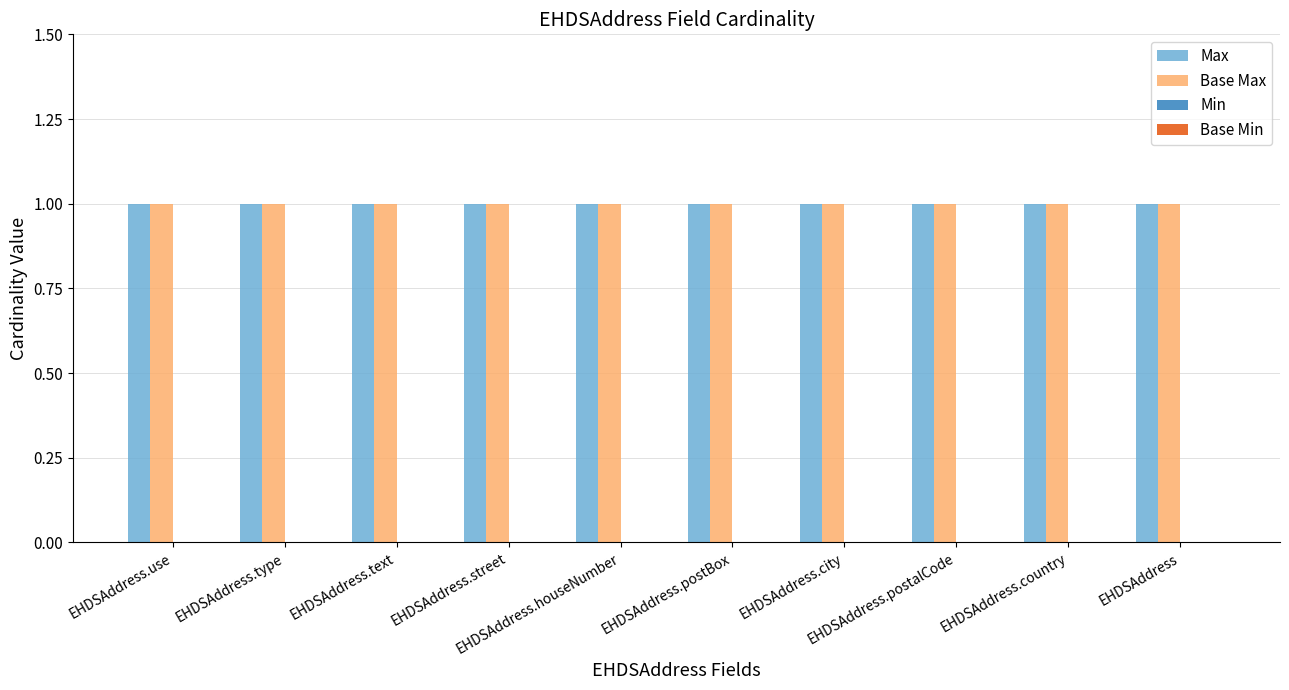

What is the label of the 10th bar from the left?

EHDSAddress